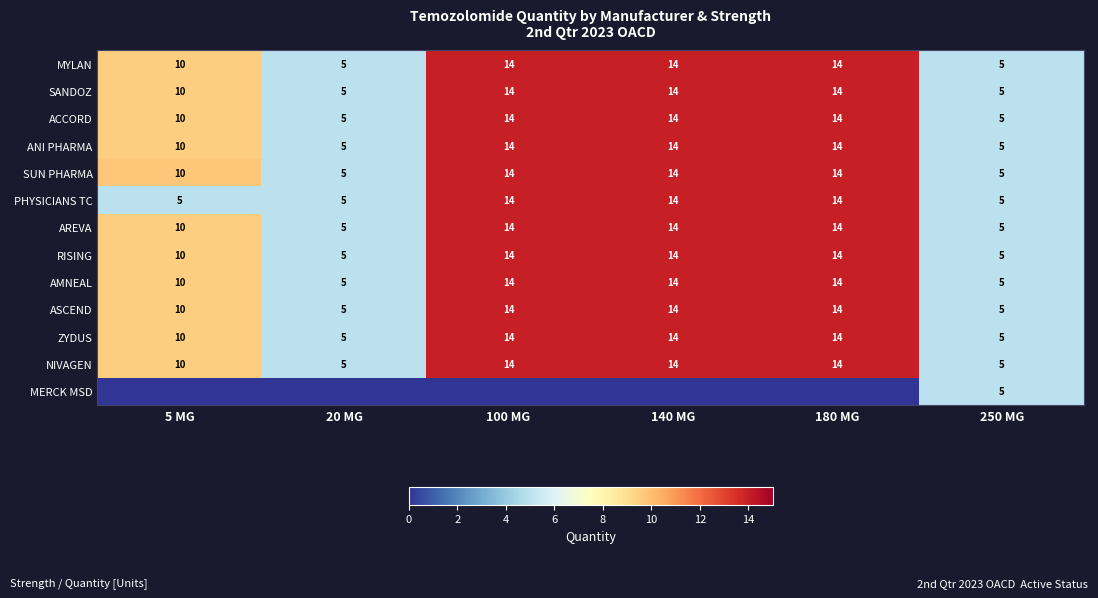

What is the sum of all AREVA values?

62